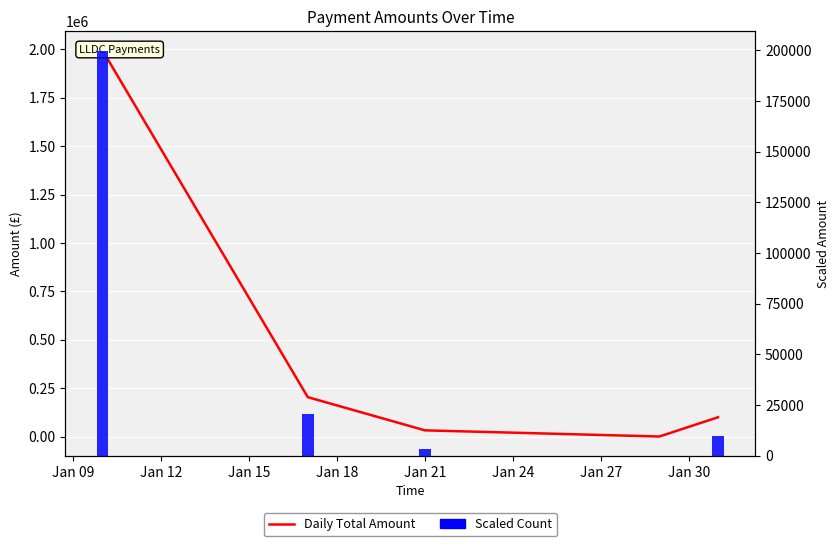

Is the value of Daily Total Amount at Jan 15 greater than the value of Scaled Count at Jan 21?

Yes